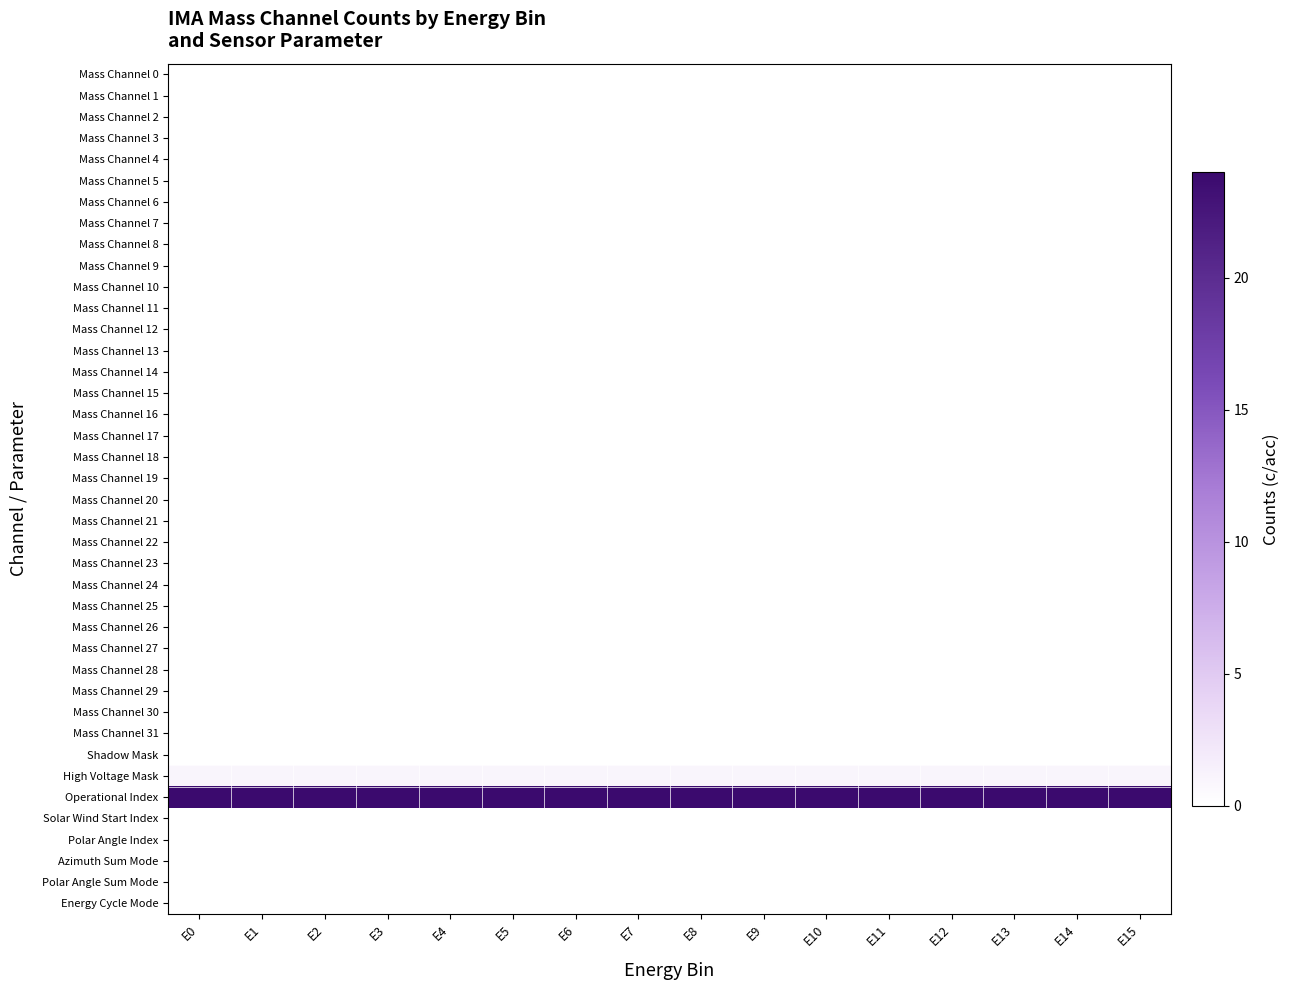

Reading left to right, extract all data points from this chart.

Mass Channel 0: E0=0	E1=0	E2=0	E3=0	E4=0	E5=0	E6=0	E7=0	E8=0	E9=0	E10=0	E11=0	E12=0	E13=0	E14=0	E15=0
Mass Channel 1: E0=0	E1=0	E2=0	E3=0	E4=0	E5=0	E6=0	E7=0	E8=0	E9=0	E10=0	E11=0	E12=0	E13=0	E14=0	E15=0
Mass Channel 2: E0=0	E1=0	E2=0	E3=0	E4=0	E5=0	E6=0	E7=0	E8=0	E9=0	E10=0	E11=0	E12=0	E13=0	E14=0	E15=0
Mass Channel 3: E0=0	E1=0	E2=0	E3=0	E4=0	E5=0	E6=0	E7=0	E8=0	E9=0	E10=0	E11=0	E12=0	E13=0	E14=0	E15=0
Mass Channel 4: E0=0	E1=0	E2=0	E3=0	E4=0	E5=0	E6=0	E7=0	E8=0	E9=0	E10=0	E11=0	E12=0	E13=0	E14=0	E15=0
Mass Channel 5: E0=0	E1=0	E2=0	E3=0	E4=0	E5=0	E6=0	E7=0	E8=0	E9=0	E10=0	E11=0	E12=0	E13=0	E14=0	E15=0
Mass Channel 6: E0=0	E1=0	E2=0	E3=0	E4=0	E5=0	E6=0	E7=0	E8=0	E9=0	E10=0	E11=0	E12=0	E13=0	E14=0	E15=0
Mass Channel 7: E0=0	E1=0	E2=0	E3=0	E4=0	E5=0	E6=0	E7=0	E8=0	E9=0	E10=0	E11=0	E12=0	E13=0	E14=0	E15=0
Mass Channel 8: E0=0	E1=0	E2=0	E3=0	E4=0	E5=0	E6=0	E7=0	E8=0	E9=0	E10=0	E11=0	E12=0	E13=0	E14=0	E15=0
Mass Channel 9: E0=0	E1=0	E2=0	E3=0	E4=0	E5=0	E6=0	E7=0	E8=0	E9=0	E10=0	E11=0	E12=0	E13=0	E14=0	E15=0
Mass Channel 10: E0=0	E1=0	E2=0	E3=0	E4=0	E5=0	E6=0	E7=0	E8=0	E9=0	E10=0	E11=0	E12=0	E13=0	E14=0	E15=0
Mass Channel 11: E0=0	E1=0	E2=0	E3=0	E4=0	E5=0	E6=0	E7=0	E8=0	E9=0	E10=0	E11=0	E12=0	E13=0	E14=0	E15=0
Mass Channel 12: E0=0	E1=0	E2=0	E3=0	E4=0	E5=0	E6=0	E7=0	E8=0	E9=0	E10=0	E11=0	E12=0	E13=0	E14=0	E15=0
Mass Channel 13: E0=0	E1=0	E2=0	E3=0	E4=0	E5=0	E6=0	E7=0	E8=0	E9=0	E10=0	E11=0	E12=0	E13=0	E14=0	E15=0
Mass Channel 14: E0=0	E1=0	E2=0	E3=0	E4=0	E5=0	E6=0	E7=0	E8=0	E9=0	E10=0	E11=0	E12=0	E13=0	E14=0	E15=0
Mass Channel 15: E0=0	E1=0	E2=0	E3=0	E4=0	E5=0	E6=0	E7=0	E8=0	E9=0	E10=0	E11=0	E12=0	E13=0	E14=0	E15=0
Mass Channel 16: E0=0	E1=0	E2=0	E3=0	E4=0	E5=0	E6=0	E7=0	E8=0	E9=0	E10=0	E11=0	E12=0	E13=0	E14=0	E15=0
Mass Channel 17: E0=0	E1=0	E2=0	E3=0	E4=0	E5=0	E6=0	E7=0	E8=0	E9=0	E10=0	E11=0	E12=0	E13=0	E14=0	E15=0
Mass Channel 18: E0=0	E1=0	E2=0	E3=0	E4=0	E5=0	E6=0	E7=0	E8=0	E9=0	E10=0	E11=0	E12=0	E13=0	E14=0	E15=0
Mass Channel 19: E0=0	E1=0	E2=0	E3=0	E4=0	E5=0	E6=0	E7=0	E8=0	E9=0	E10=0	E11=0	E12=0	E13=0	E14=0	E15=0
Mass Channel 20: E0=0	E1=0	E2=0	E3=0	E4=0	E5=0	E6=0	E7=0	E8=0	E9=0	E10=0	E11=0	E12=0	E13=0	E14=0	E15=0
Mass Channel 21: E0=0	E1=0	E2=0	E3=0	E4=0	E5=0	E6=0	E7=0	E8=0	E9=0	E10=0	E11=0	E12=0	E13=0	E14=0	E15=0
Mass Channel 22: E0=0	E1=0	E2=0	E3=0	E4=0	E5=0	E6=0	E7=0	E8=0	E9=0	E10=0	E11=0	E12=0	E13=0	E14=0	E15=0
Mass Channel 23: E0=0	E1=0	E2=0	E3=0	E4=0	E5=0	E6=0	E7=0	E8=0	E9=0	E10=0	E11=0	E12=0	E13=0	E14=0	E15=0
Mass Channel 24: E0=0	E1=0	E2=0	E3=0	E4=0	E5=0	E6=0	E7=0	E8=0	E9=0	E10=0	E11=0	E12=0	E13=0	E14=0	E15=0
Mass Channel 25: E0=0	E1=0	E2=0	E3=0	E4=0	E5=0	E6=0	E7=0	E8=0	E9=0	E10=0	E11=0	E12=0	E13=0	E14=0	E15=0
Mass Channel 26: E0=0	E1=0	E2=0	E3=0	E4=0	E5=0	E6=0	E7=0	E8=0	E9=0	E10=0	E11=0	E12=0	E13=0	E14=0	E15=0
Mass Channel 27: E0=0	E1=0	E2=0	E3=0	E4=0	E5=0	E6=0	E7=0	E8=0	E9=0	E10=0	E11=0	E12=0	E13=0	E14=0	E15=0
Mass Channel 28: E0=0	E1=0	E2=0	E3=0	E4=0	E5=0	E6=0	E7=0	E8=0	E9=0	E10=0	E11=0	E12=0	E13=0	E14=0	E15=0
Mass Channel 29: E0=0	E1=0	E2=0	E3=0	E4=0	E5=0	E6=0	E7=0	E8=0	E9=0	E10=0	E11=0	E12=0	E13=0	E14=0	E15=0
Mass Channel 30: E0=0	E1=0	E2=0	E3=0	E4=0	E5=0	E6=0	E7=0	E8=0	E9=0	E10=0	E11=0	E12=0	E13=0	E14=0	E15=0
Mass Channel 31: E0=0	E1=0	E2=0	E3=0	E4=0	E5=0	E6=0	E7=0	E8=0	E9=0	E10=0	E11=0	E12=0	E13=0	E14=0	E15=0
Shadow Mask: E0=0	E1=0	E2=0	E3=0	E4=0	E5=0	E6=0	E7=0	E8=0	E9=0	E10=0	E11=0	E12=0	E13=0	E14=0	E15=0
High Voltage Mask: E0=1	E1=1	E2=1	E3=1	E4=1	E5=1	E6=1	E7=1	E8=1	E9=1	E10=1	E11=1	E12=1	E13=1	E14=1	E15=1
Operational Index: E0=24	E1=24	E2=24	E3=24	E4=24	E5=24	E6=24	E7=24	E8=24	E9=24	E10=24	E11=24	E12=24	E13=24	E14=24	E15=24
Solar Wind Start Index: E0=0	E1=0	E2=0	E3=0	E4=0	E5=0	E6=0	E7=0	E8=0	E9=0	E10=0	E11=0	E12=0	E13=0	E14=0	E15=0
Polar Angle Index: E0=0	E1=0	E2=0	E3=0	E4=0	E5=0	E6=0	E7=0	E8=0	E9=0	E10=0	E11=0	E12=0	E13=0	E14=0	E15=0
Azimuth Sum Mode: E0=0	E1=0	E2=0	E3=0	E4=0	E5=0	E6=0	E7=0	E8=0	E9=0	E10=0	E11=0	E12=0	E13=0	E14=0	E15=0
Polar Angle Sum Mode: E0=0	E1=0	E2=0	E3=0	E4=0	E5=0	E6=0	E7=0	E8=0	E9=0	E10=0	E11=0	E12=0	E13=0	E14=0	E15=0
Energy Cycle Mode: E0=0	E1=0	E2=0	E3=0	E4=0	E5=0	E6=0	E7=0	E8=0	E9=0	E10=0	E11=0	E12=0	E13=0	E14=0	E15=0